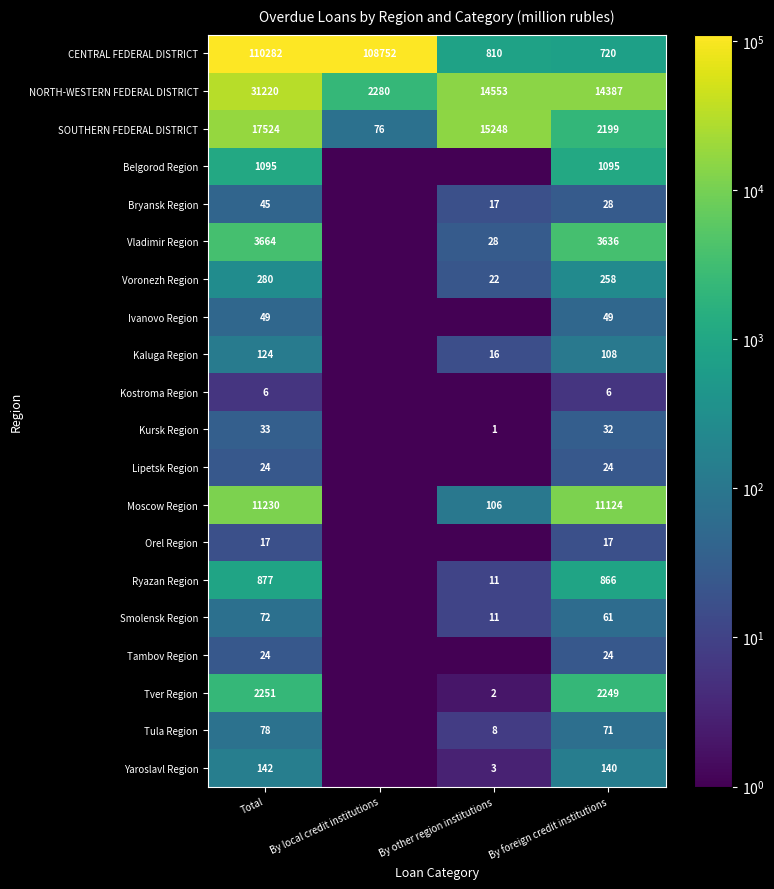

The Orel Region series shows 26.9 at By foreign credit institutions. True or false?

False